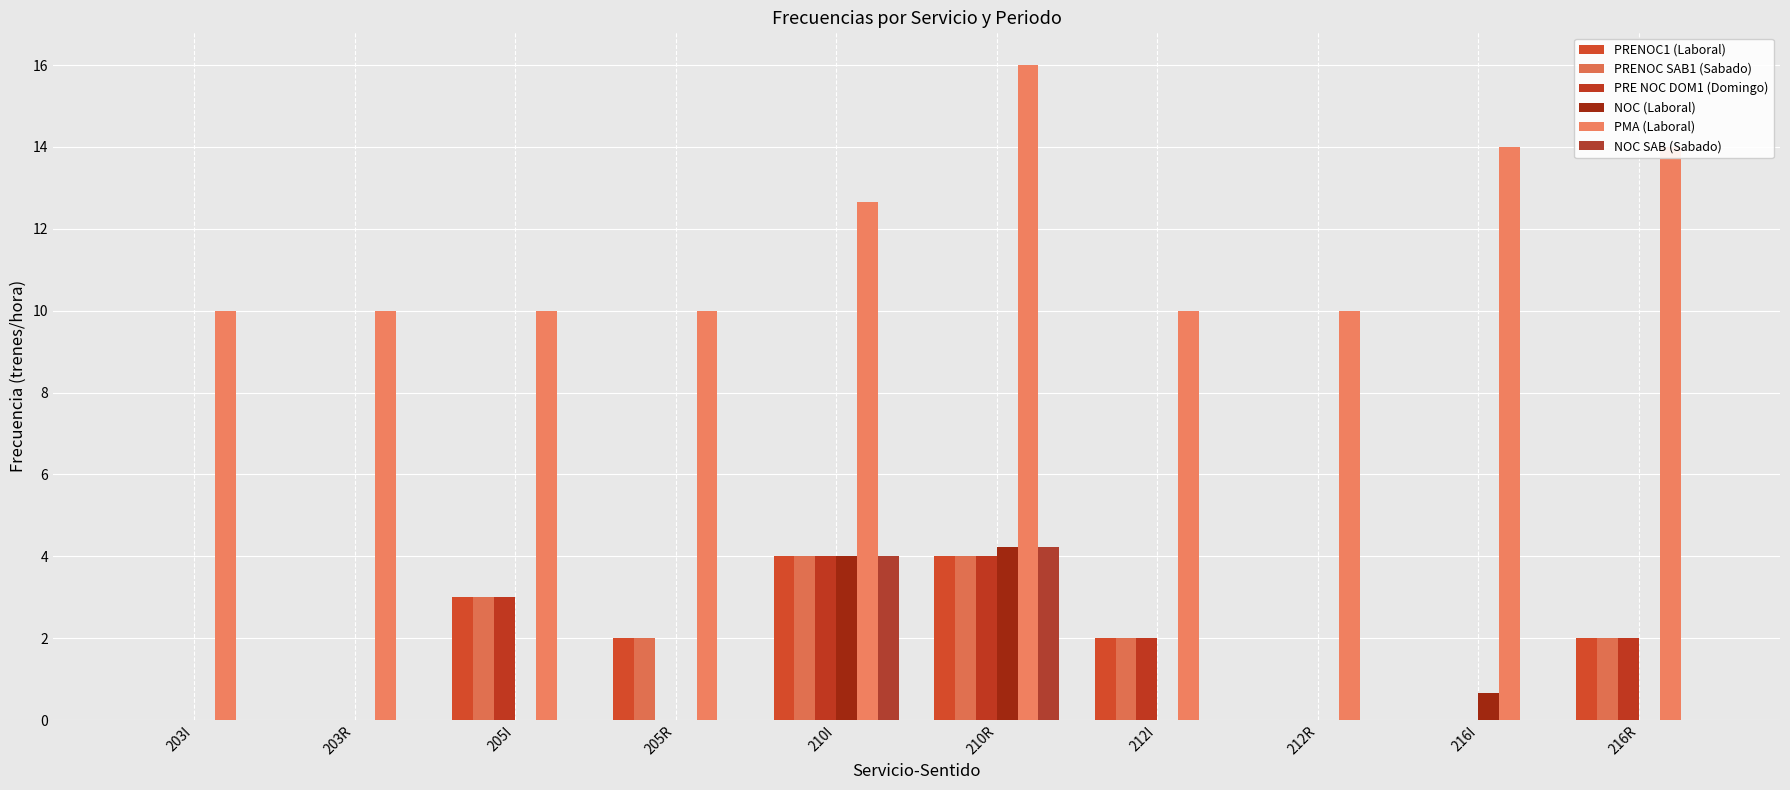

How many groups of bars are there?

10